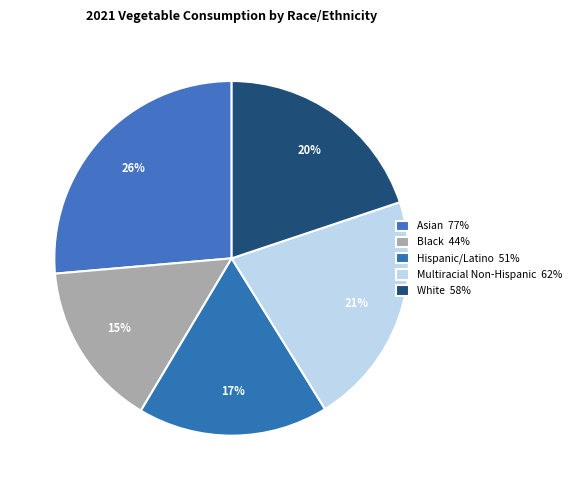

Rank the categories by value from highest to lowest.

Asian, Multiracial Non-Hispanic, White, Hispanic/Latino, Black